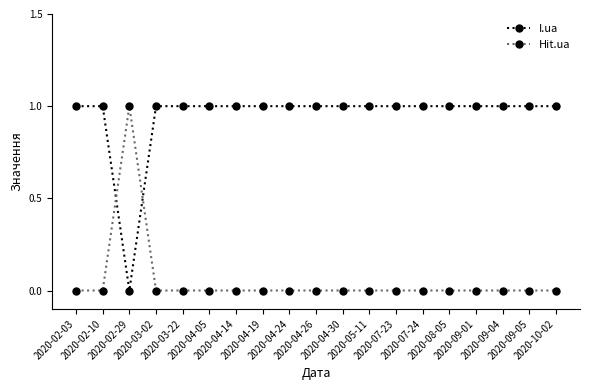

The value of I.ua at 2020-04-14 is 2. True or false?

False